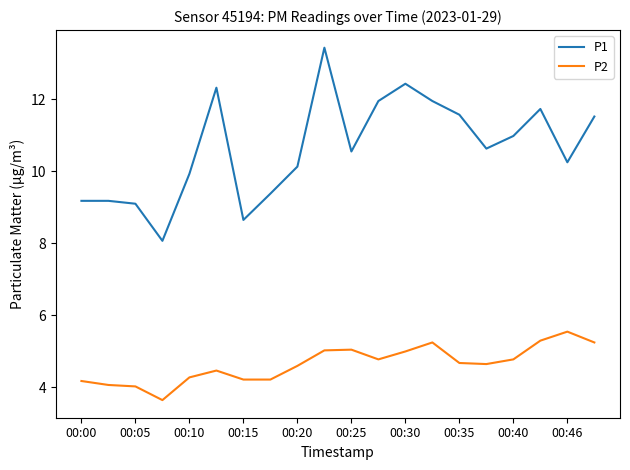

List the series in order of their overall mean, lowest first.

P2, P1